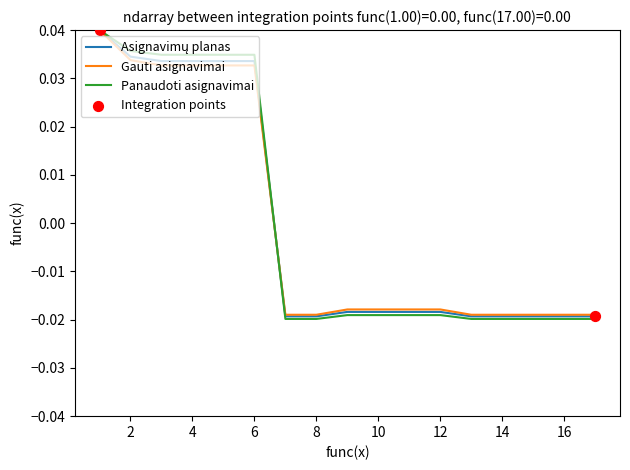

Which series has the widest spread of values?

Panaudoti asignavimai